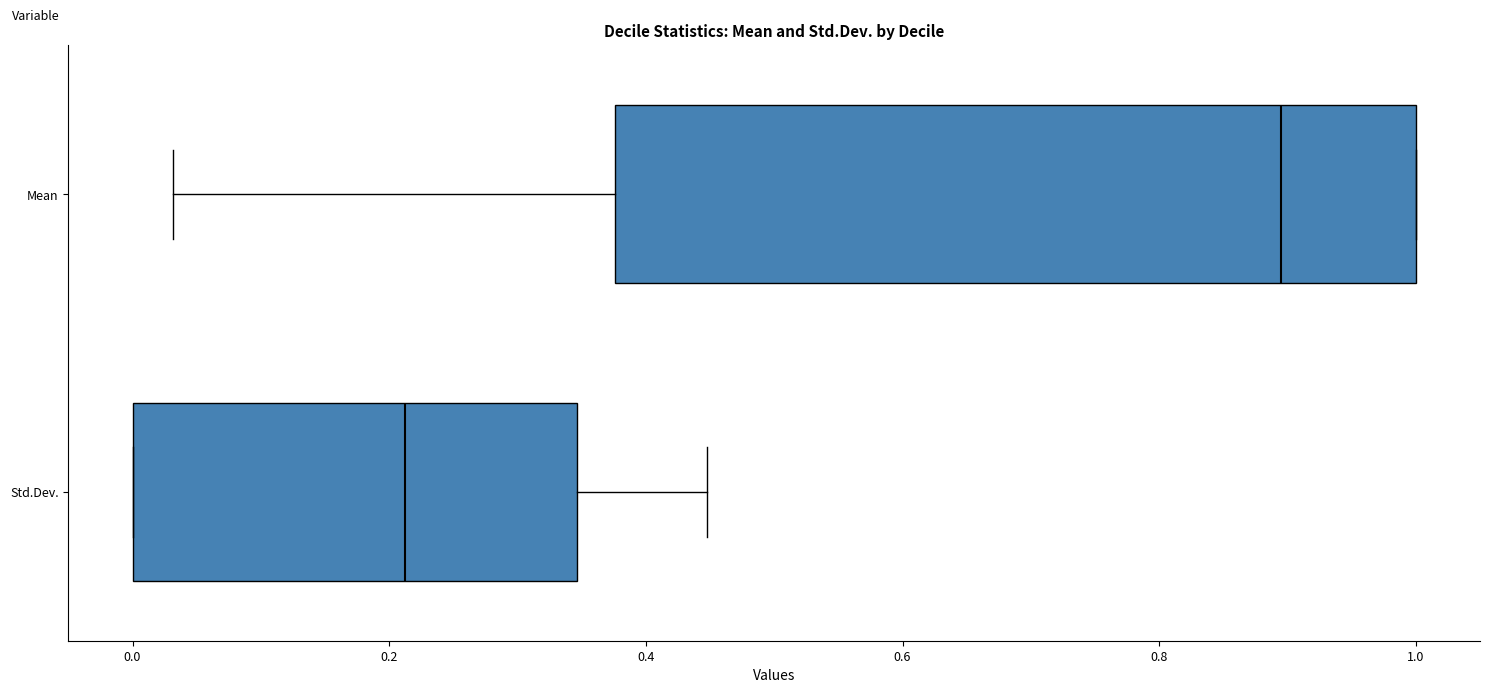

Where is the right edge of the box for Std.Dev. on the x-axis? The values are not printed on the chart, so give them approximately, as read against the axis.

0.34